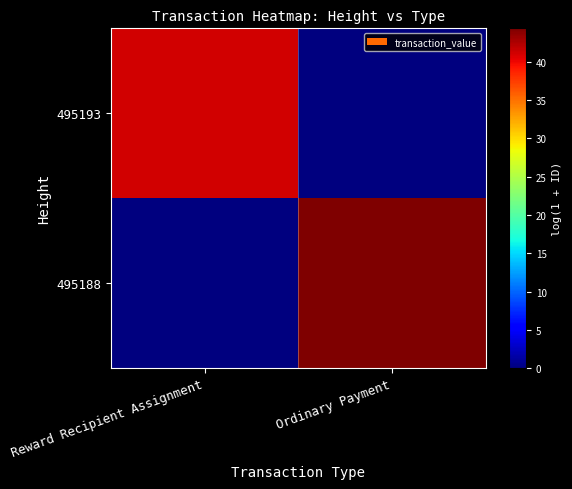

Reading right to left, list all the values displayed in this chart.

495193: Ordinary Payment=0.0	Reward Recipient Assignment=41.2
495188: Ordinary Payment=44.3	Reward Recipient Assignment=0.0